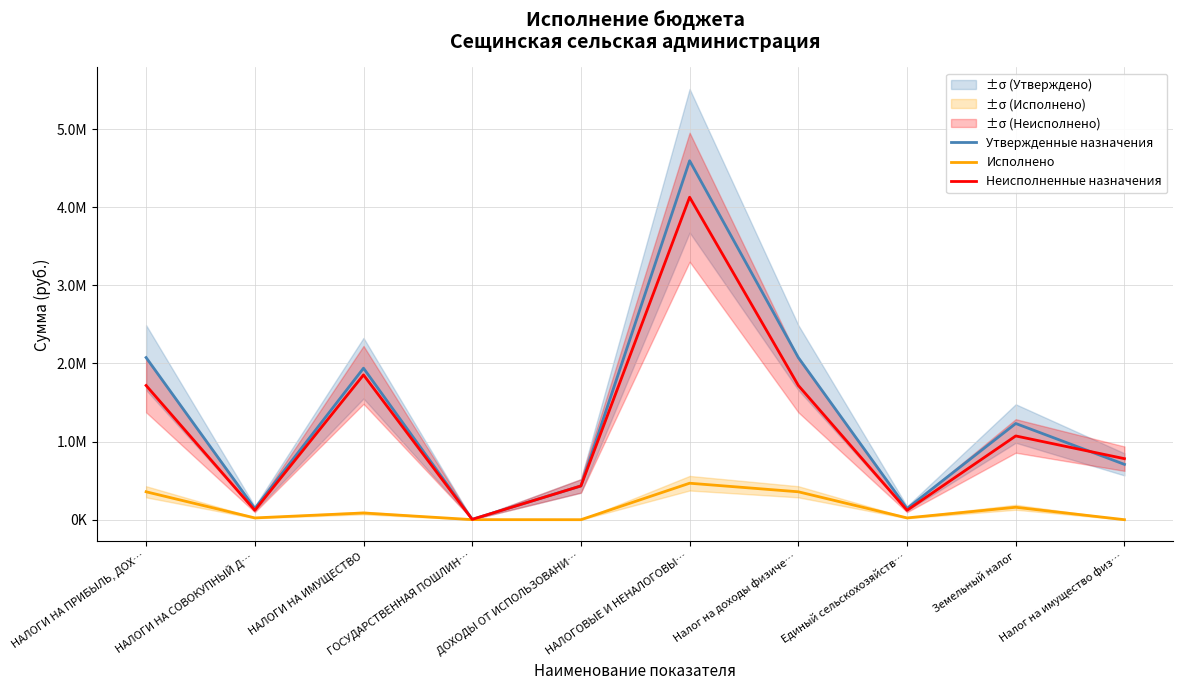

How many interior local valleys does the Исполнено series have?

3